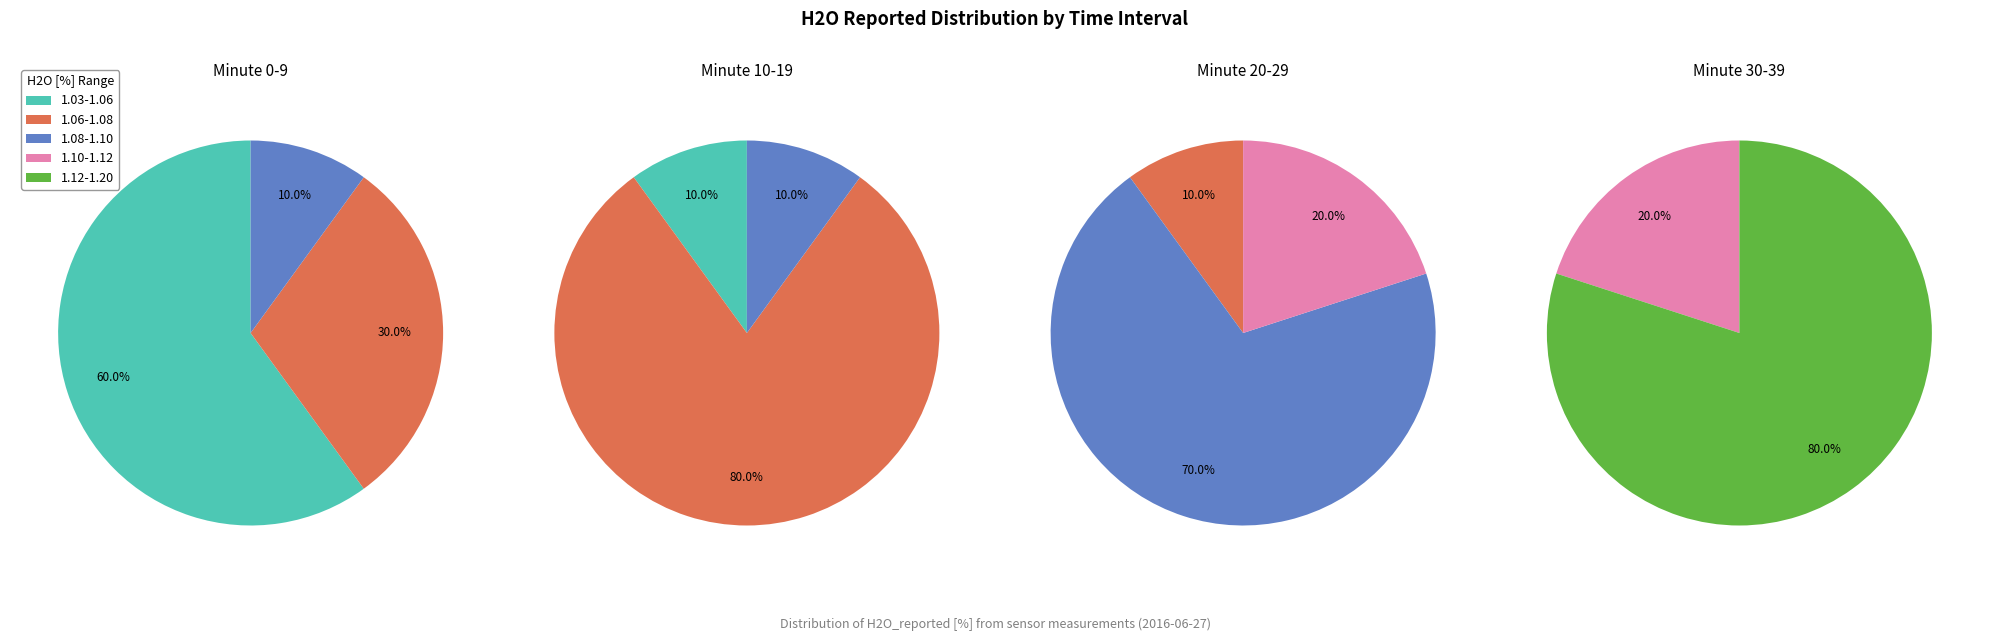

What percentage is the 4 slice, to the nearest percent?

10%